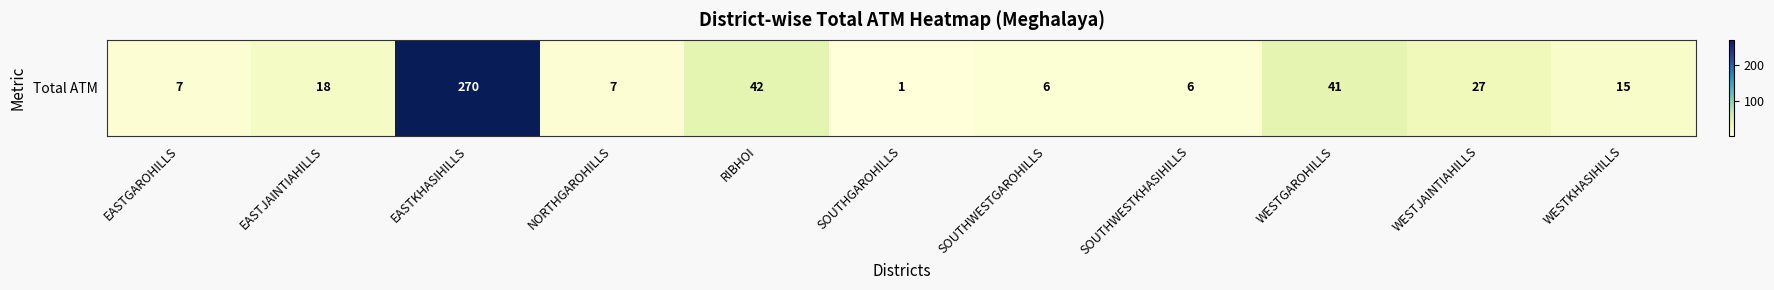

What is the average value?

40